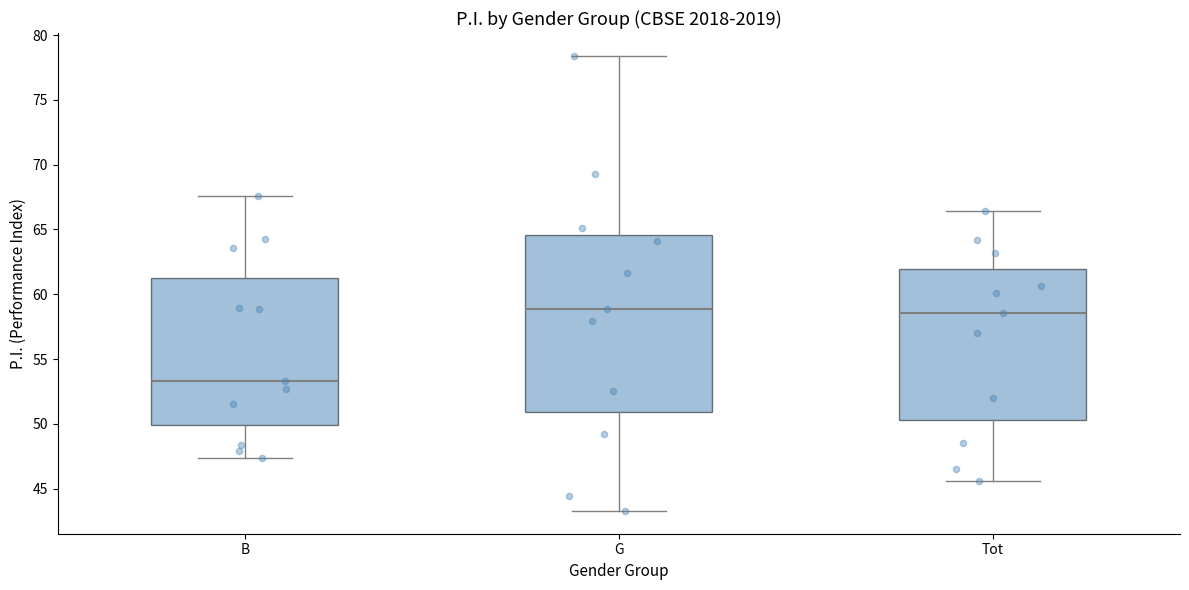

Reading left to right, transcribe this box plot: for each box, give where its median line is, the range the box spans, and where its two whiskers end, as read against the y-axis. The values are not printed on the chart, so give them approximately, as read against the axis.

B: median 53.5, box 50.0 to 61.5, whiskers 47.5 to 67.5
G: median 59.0, box 51.0 to 64.5, whiskers 43.5 to 78.5
Tot: median 58.5, box 50.5 to 62.0, whiskers 45.5 to 66.5